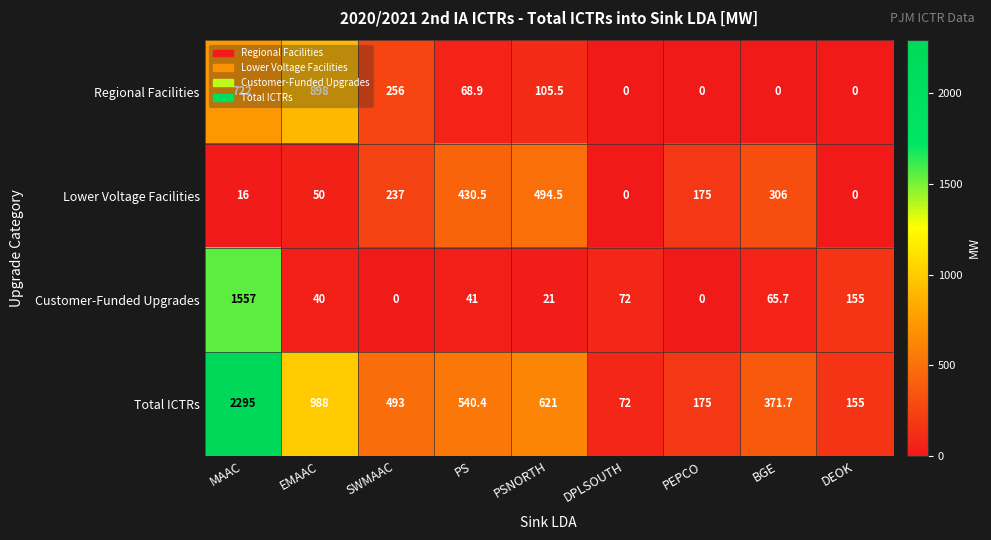

What is the sum of the Total ICTRs values at PSNORTH and BGE?

992.7